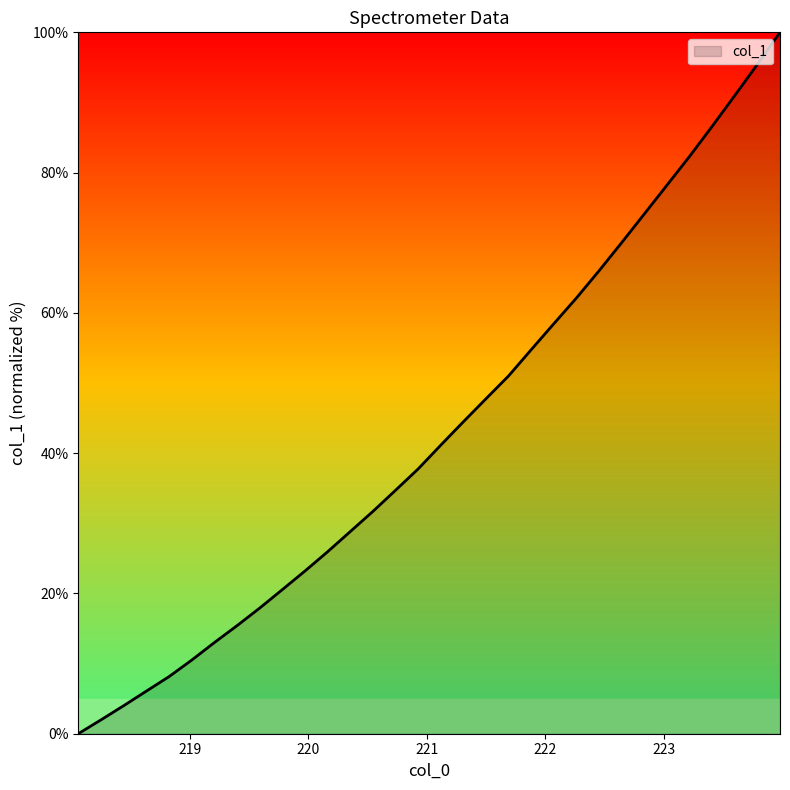

What is the average value?

43.2